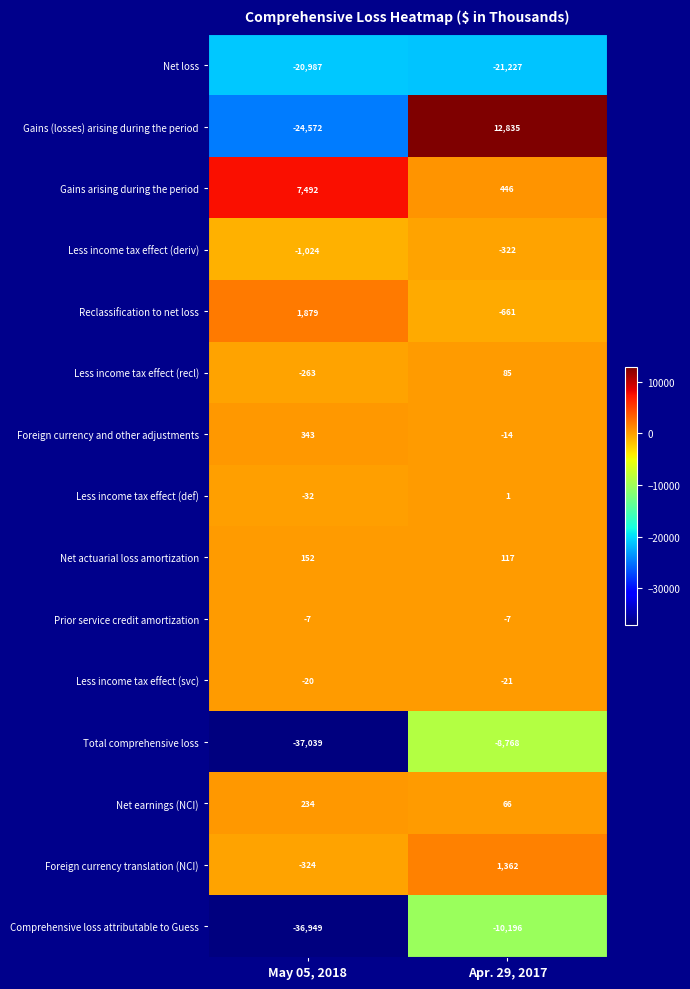

The Net earnings (NCI) series shows 66 at Apr. 29, 2017. True or false?

True